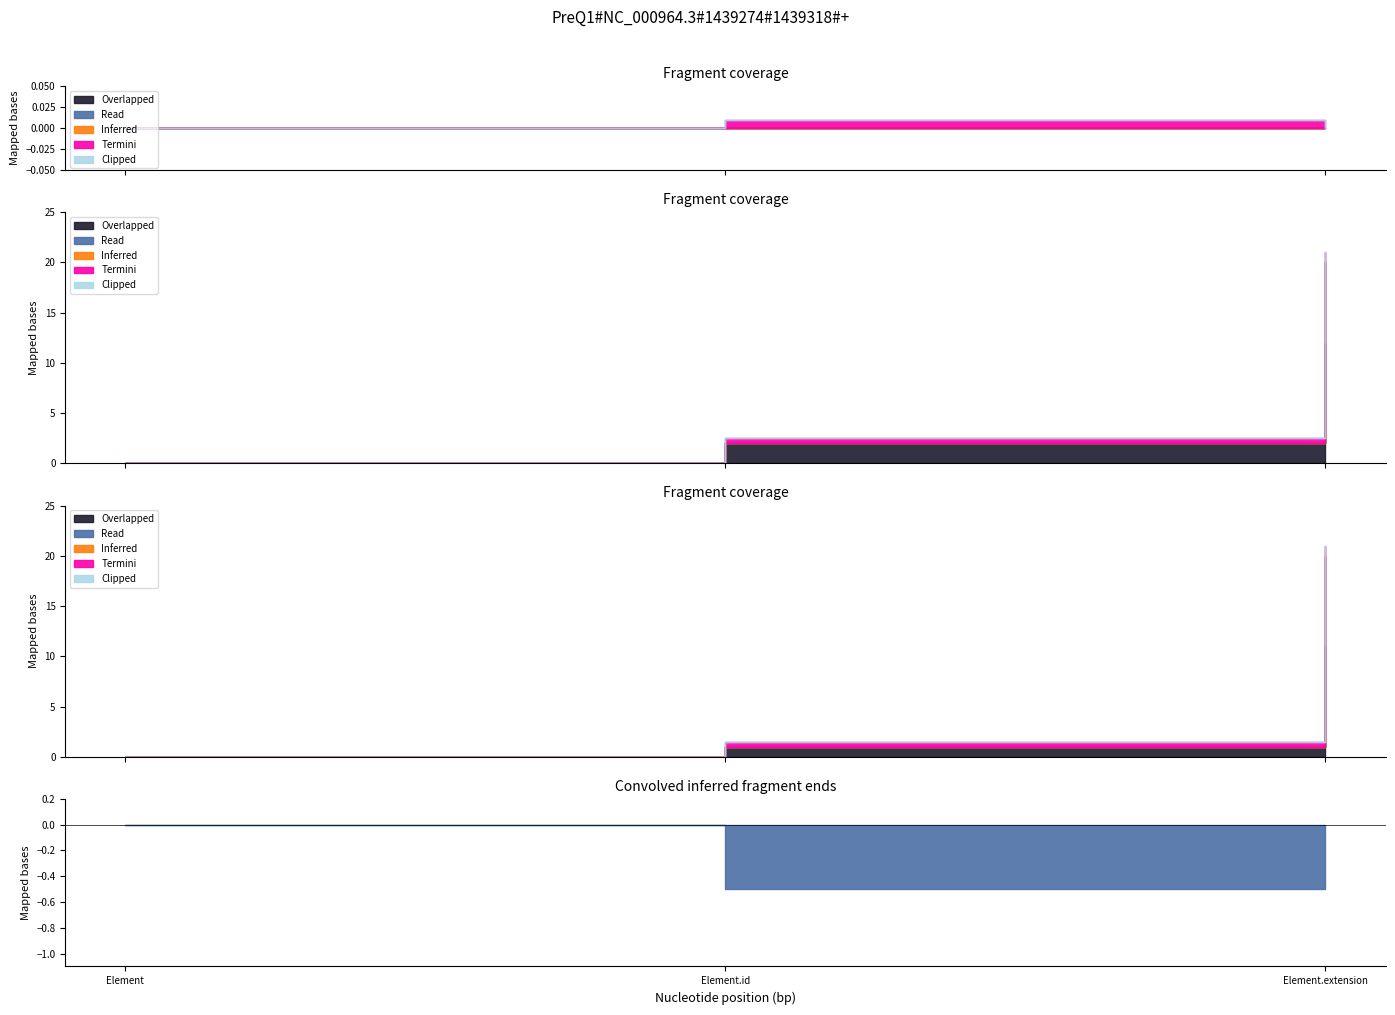

Which series has the largest range (max minus min)?

Termini